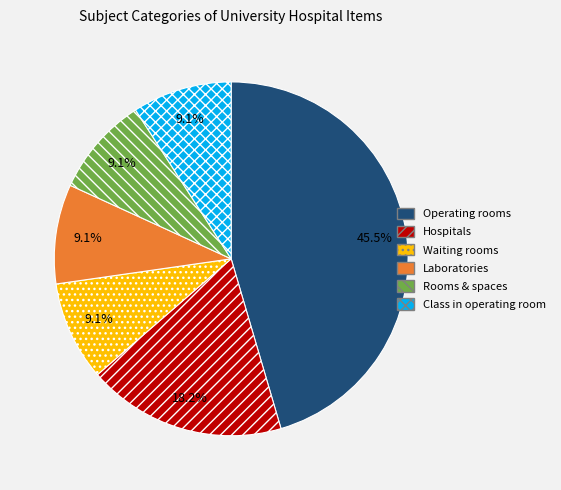

What portion of the pie excludes Class in operating room?

90.9%